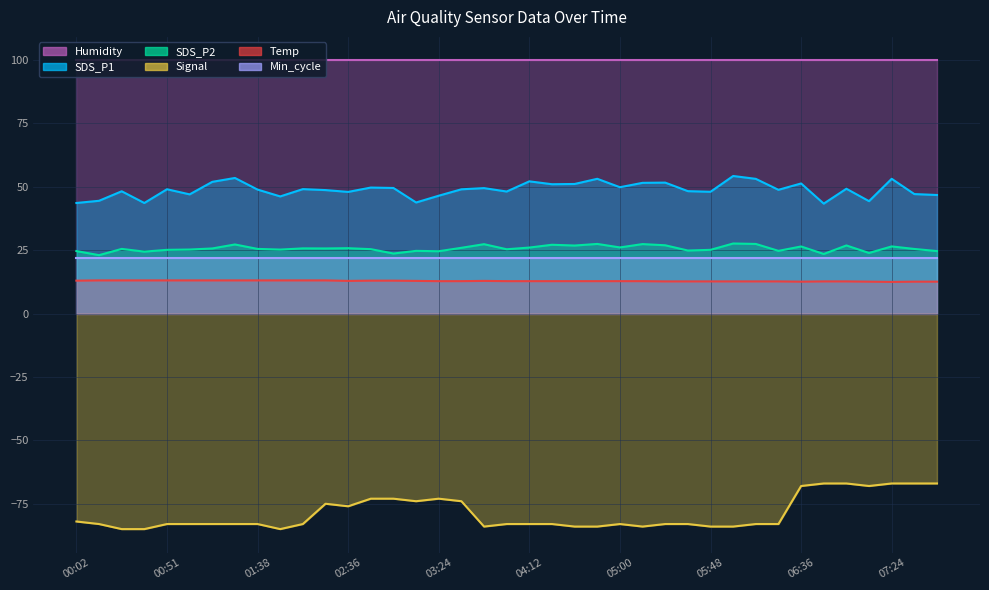

Count the Temp values in the range 12 to 13.

28